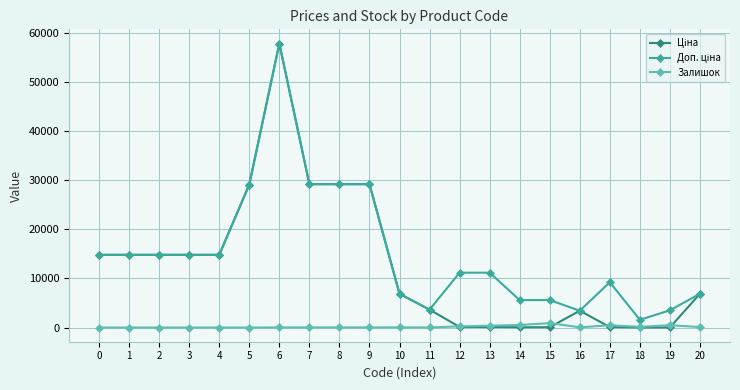

At which category is the sum across all series the highest?

6